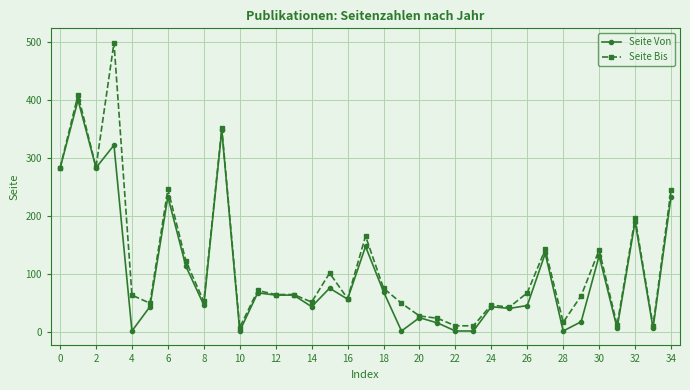

How many categories are shown in the chart?

35